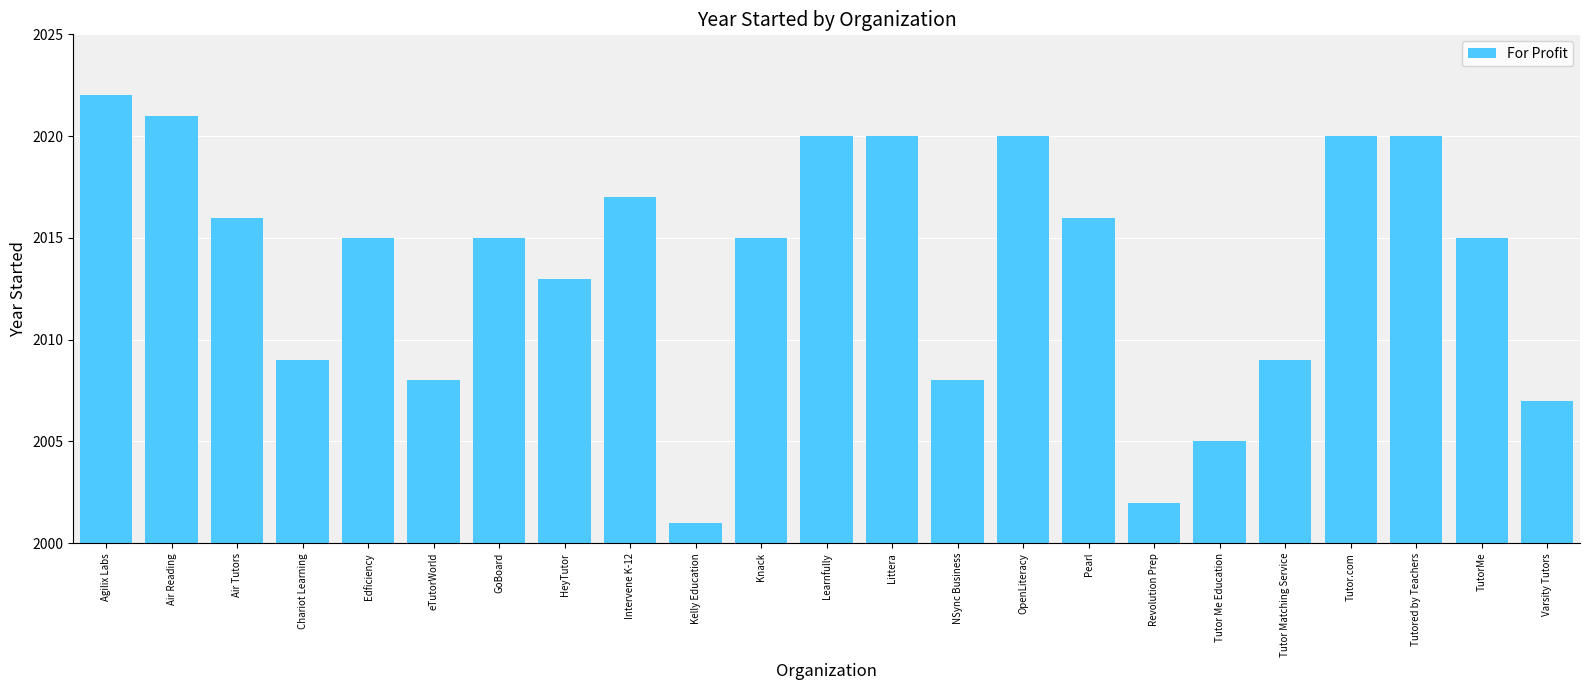

What is the approximate value at eTutorWorld?

2008